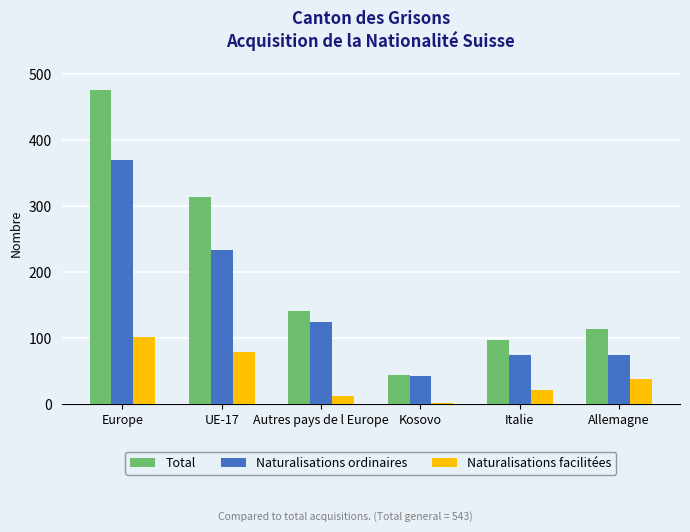

What position from the left is Italie?

5